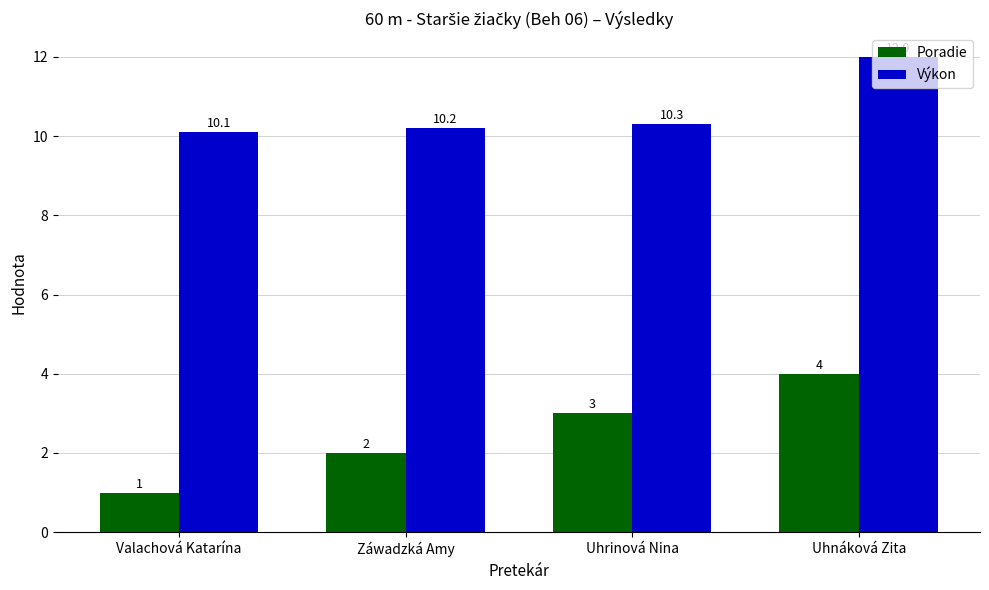

At Valachová Katarína, list the series in order from largest to smallest.

Výkon, Poradie